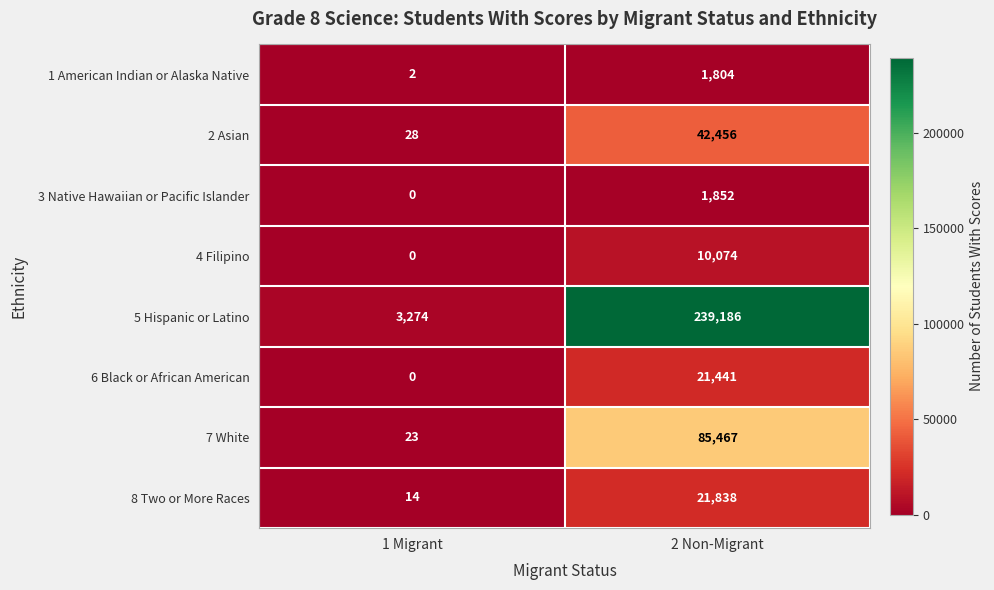

Where is 7 White nearest to the value 42745?

1 Migrant